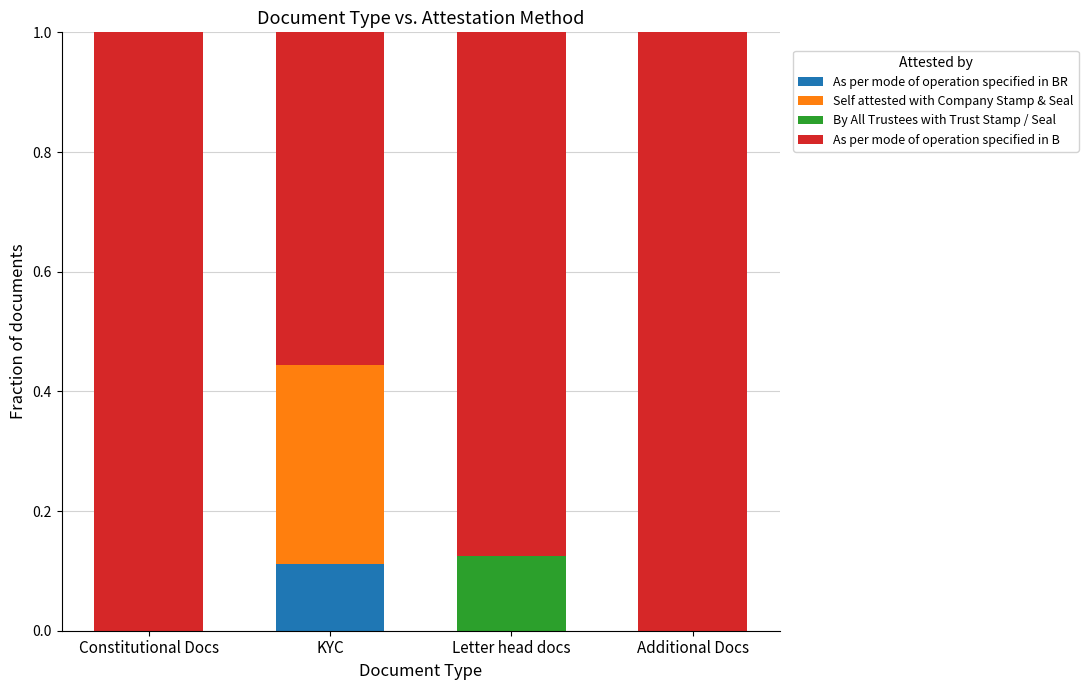

What is the total value across all series at Additional Docs?

1.0